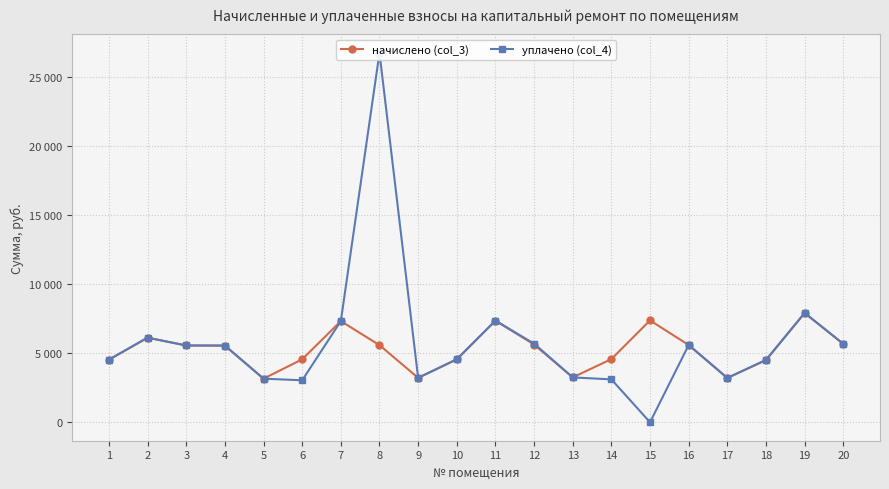

True or false: начислено (col_3) has a value of 3212.6 at 9.

True